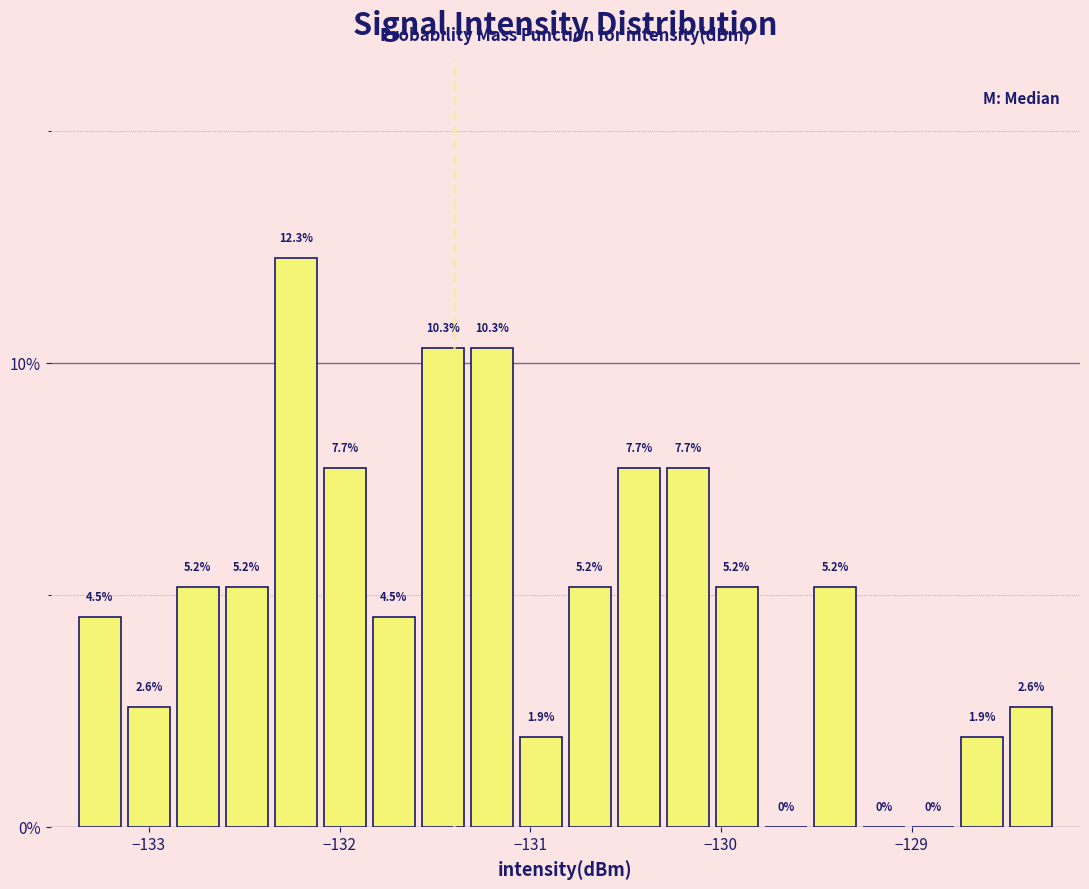

Around what value on the x-axis is the tallest bar? Give the approximate position of its centre, as read against the axis.

-132.2